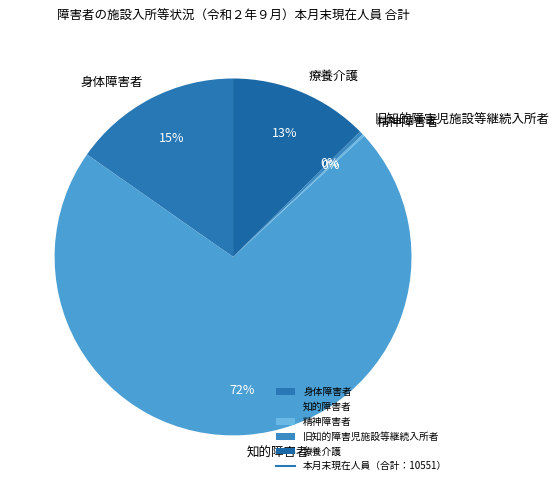

Does any single category account for the majority?

Yes